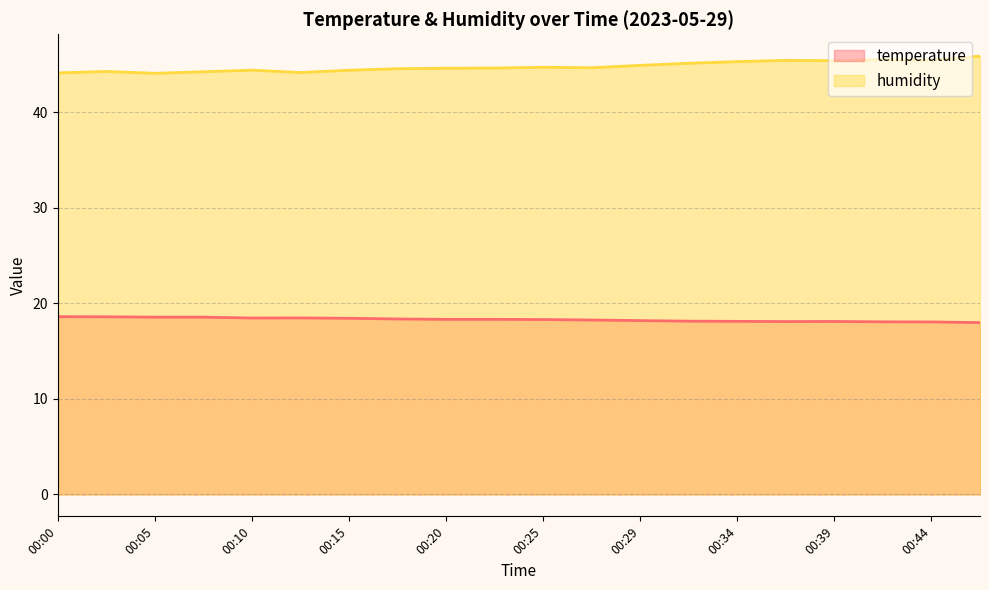

At which category does humidity reach its first local valley?

00:05